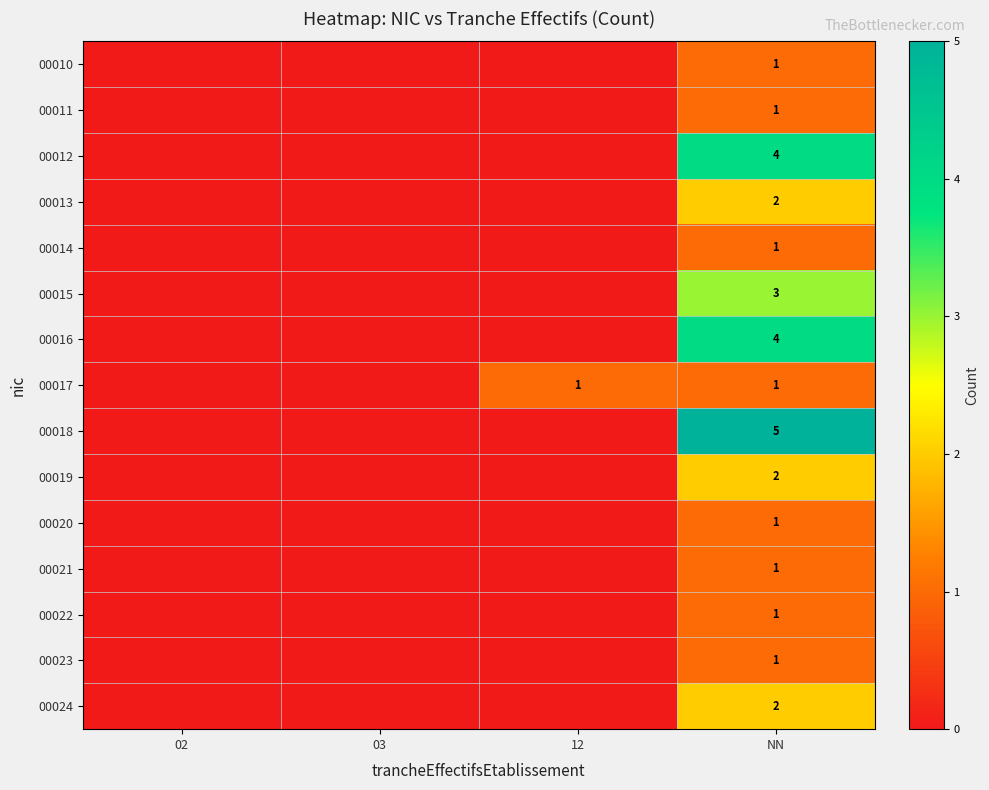

Which has a higher value, 03 or NN?

NN